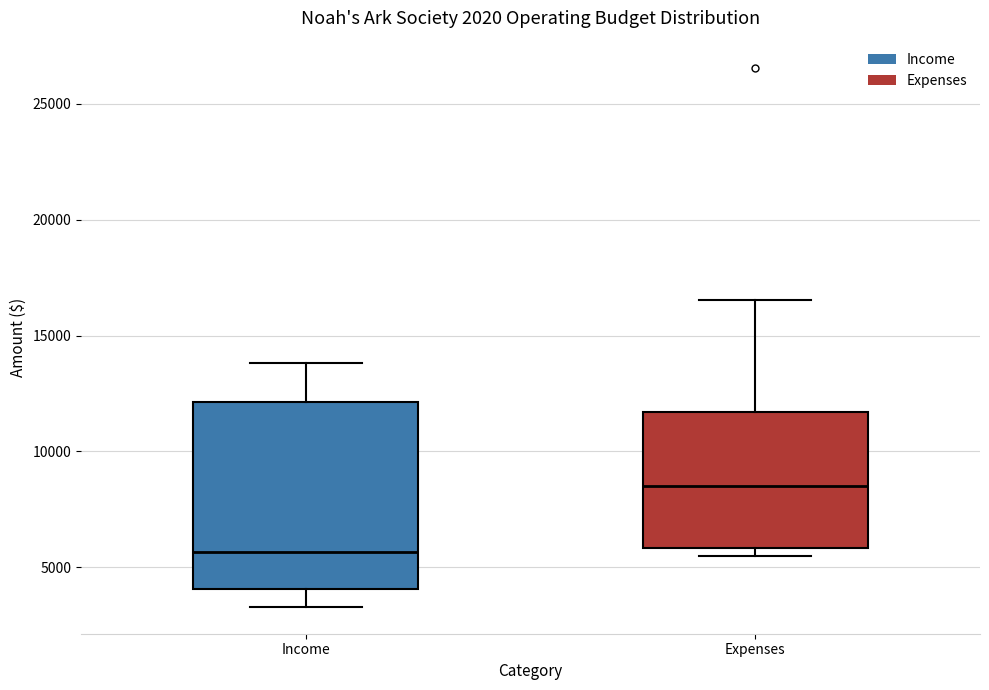

Which box has the lowest median line?

Income